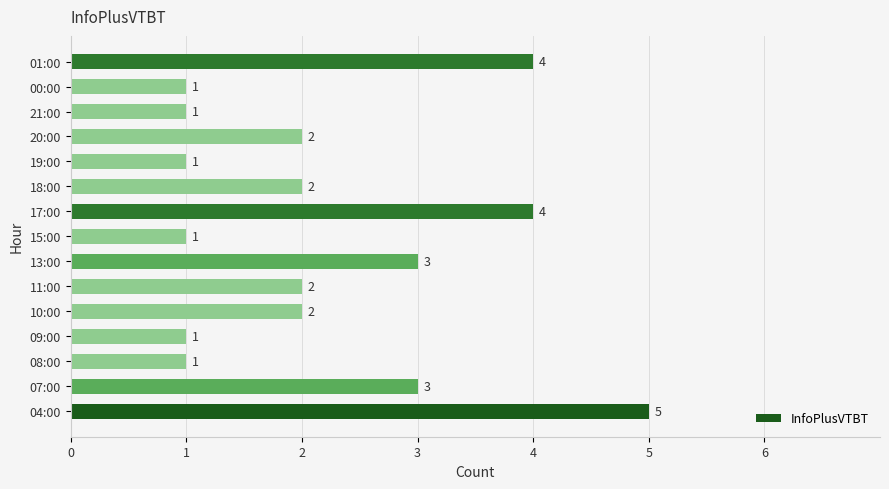

What is the smallest value displayed?

1